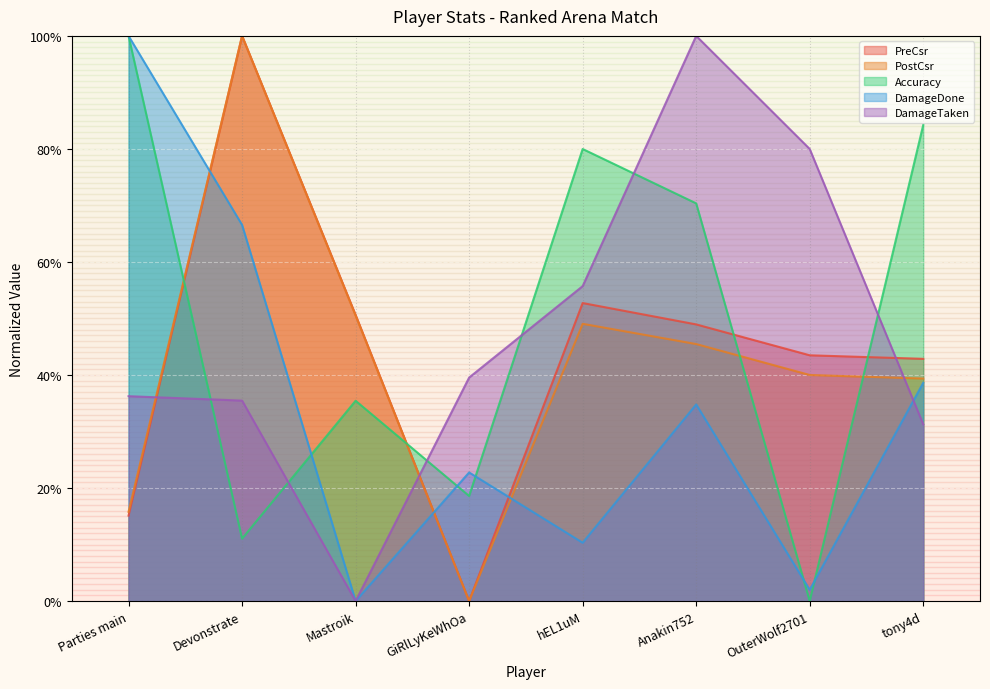

The PreCsr series shows 48.9 at Anakin752. True or false?

True